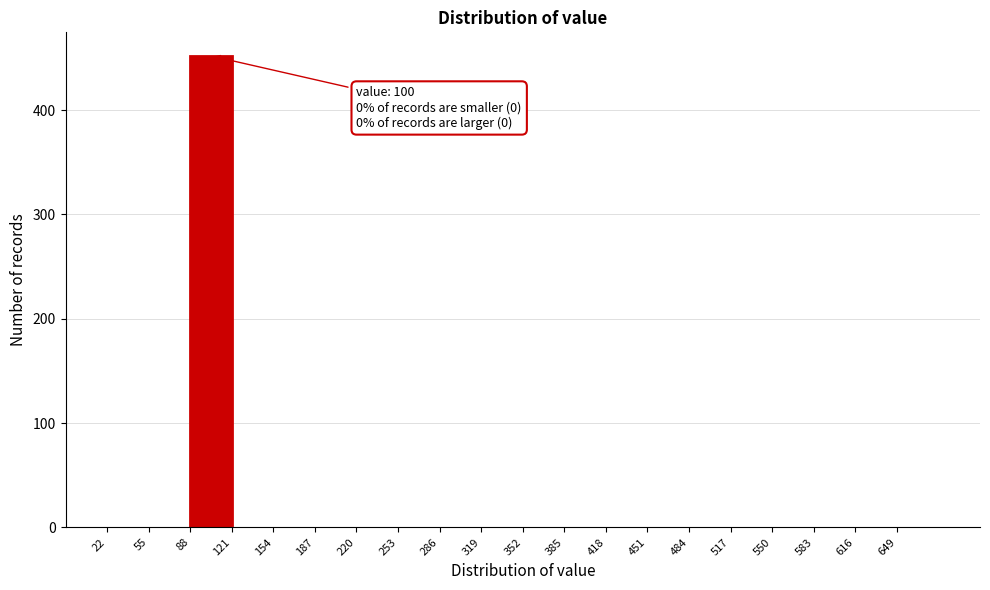

Which range on the x-axis has the tallest bar?

88 to 121